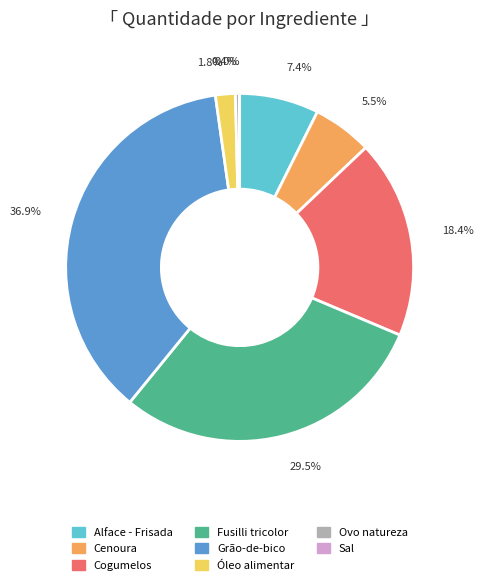

Between Óleo alimentar and Cogumelos, which is larger?

Cogumelos